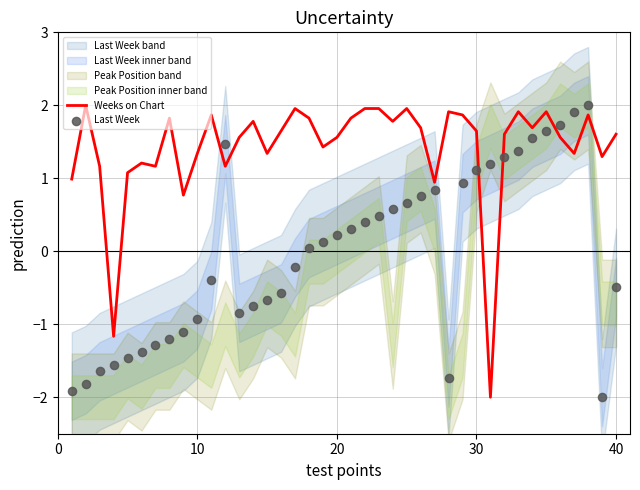

What is the highest value of the Weeks on Chart series?

2.0